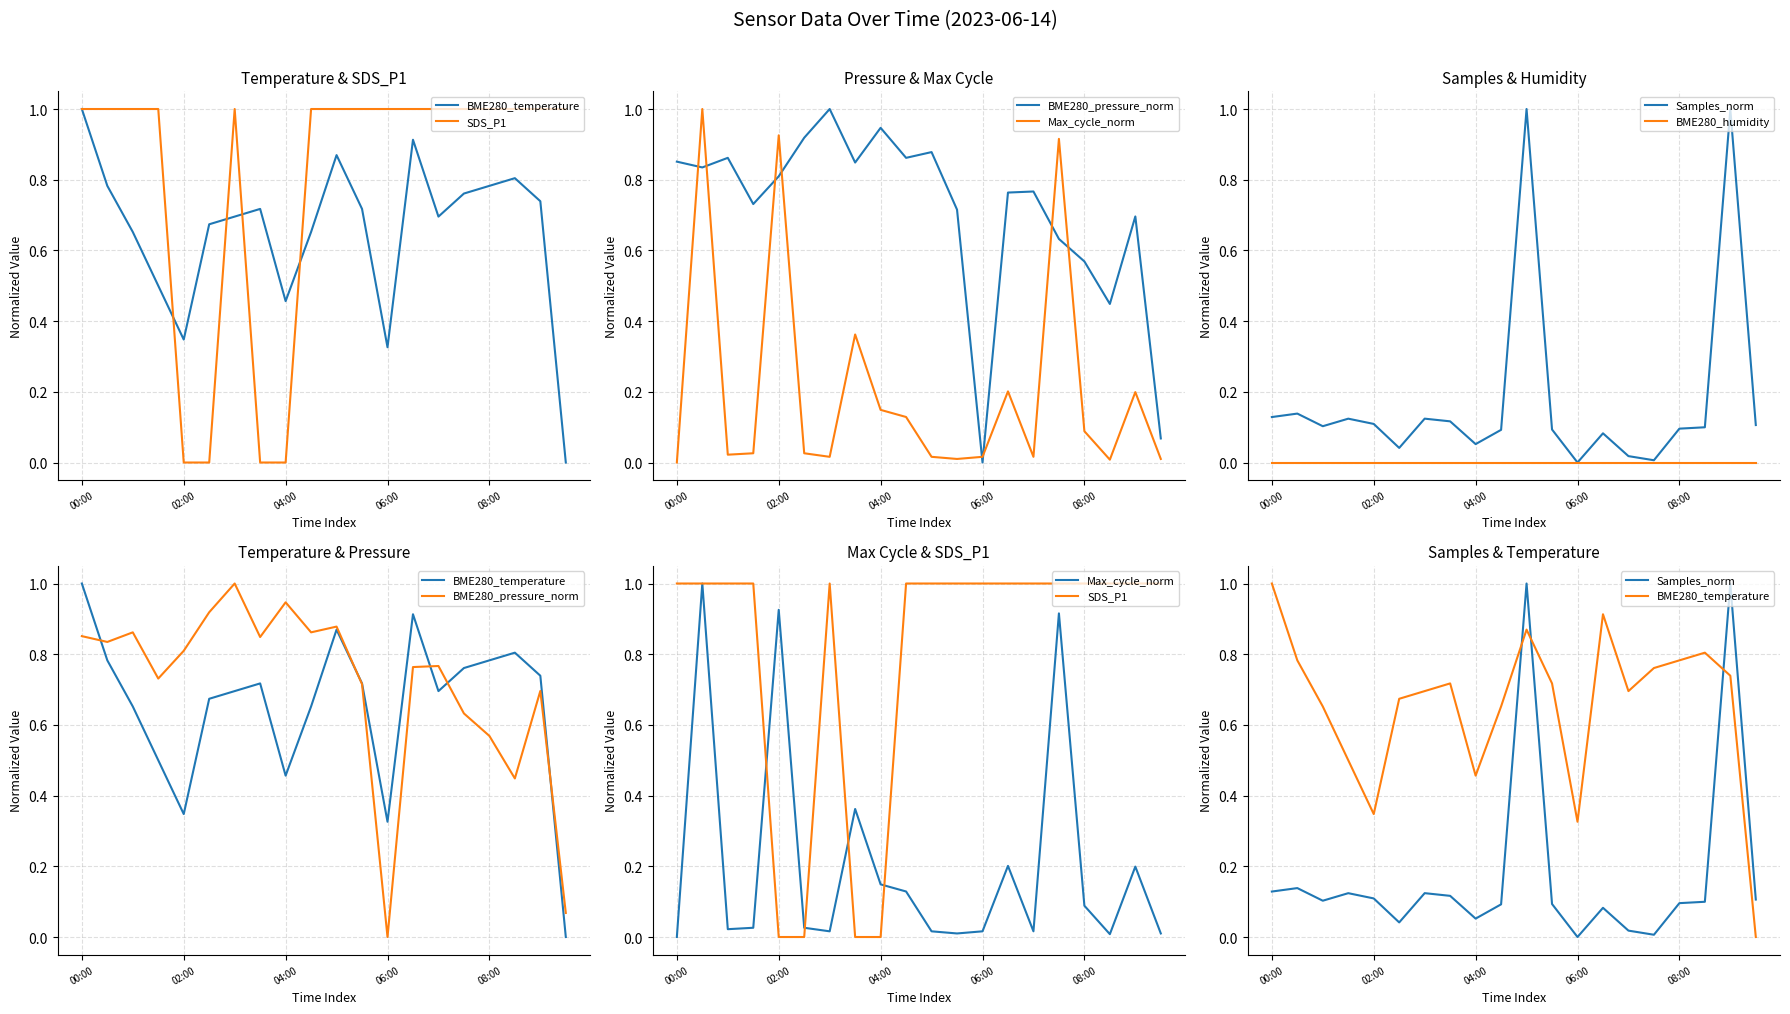

At which category is the sum across all series the highest?

10